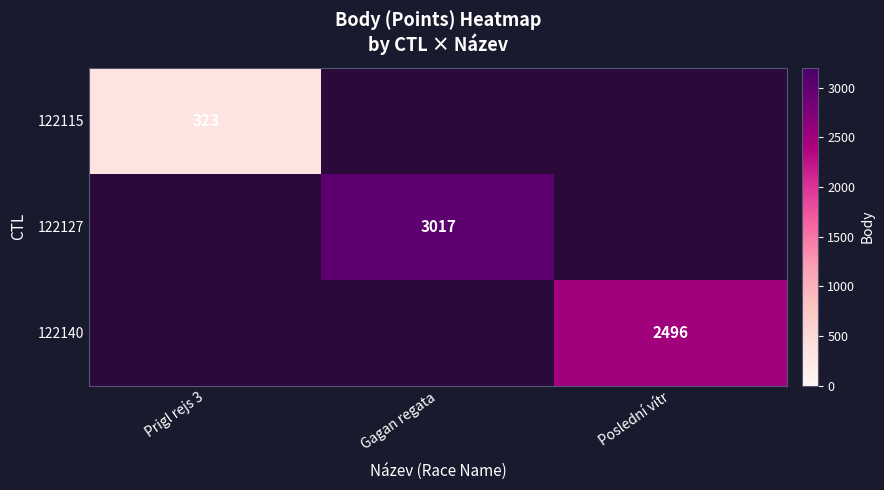

The value of 122127 at Gagan regata is 1347. True or false?

False